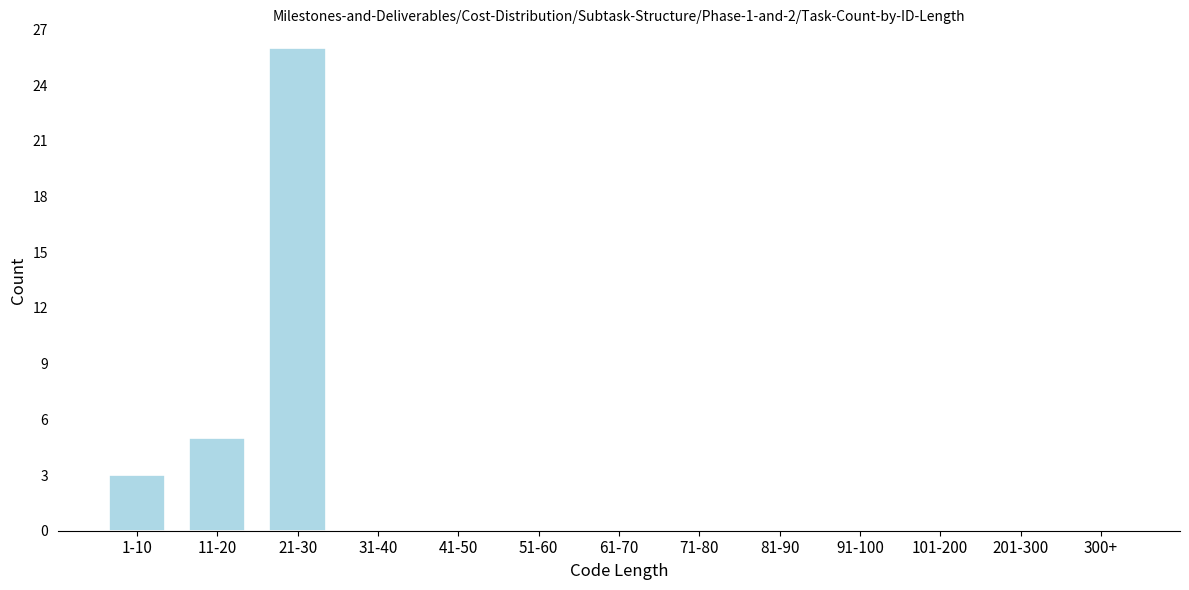

Which category has the highest value across all series?

21-30